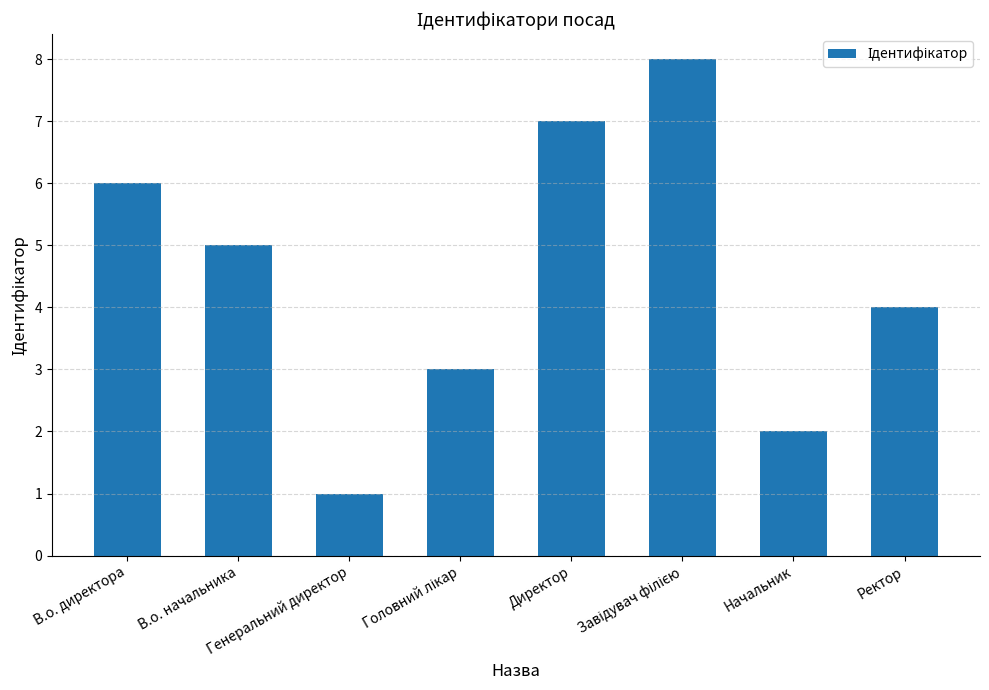

What is the smallest value displayed?

1